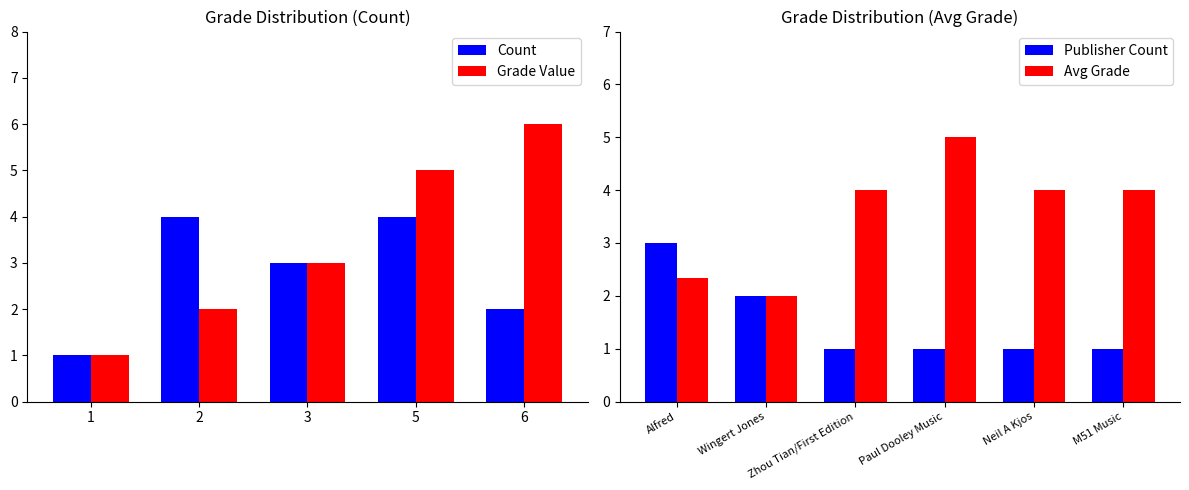

How many series are shown in this chart?

2